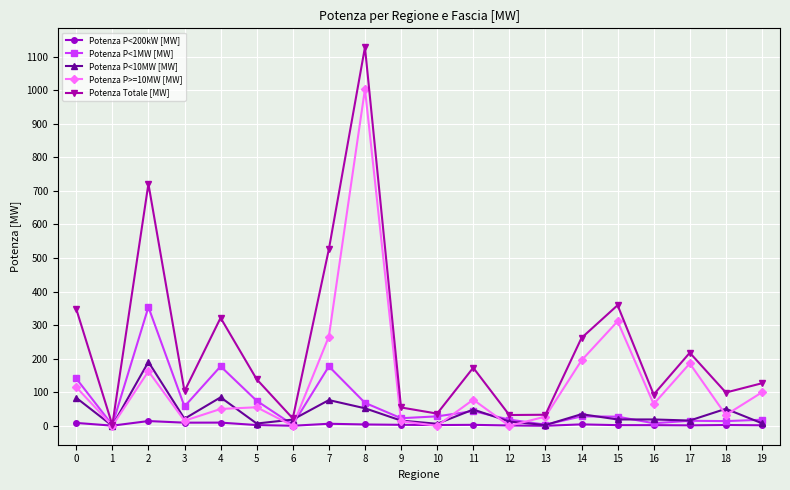

The value of Potenza P>=10MW [MW] at 7 is 82.7. True or false?

False